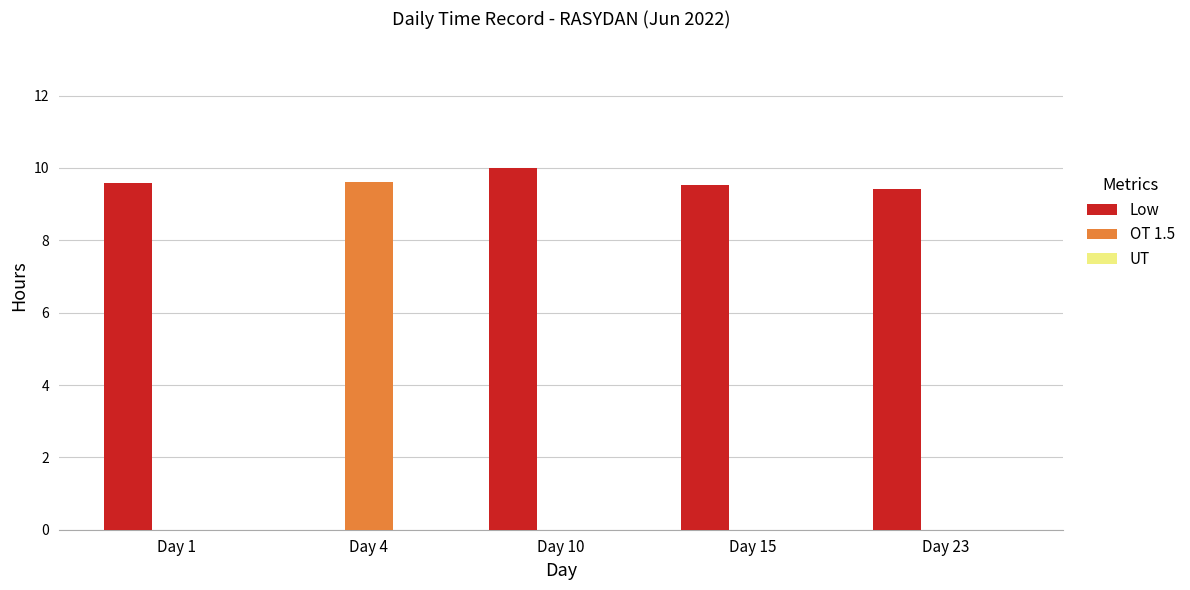

How many series are shown in this chart?

2